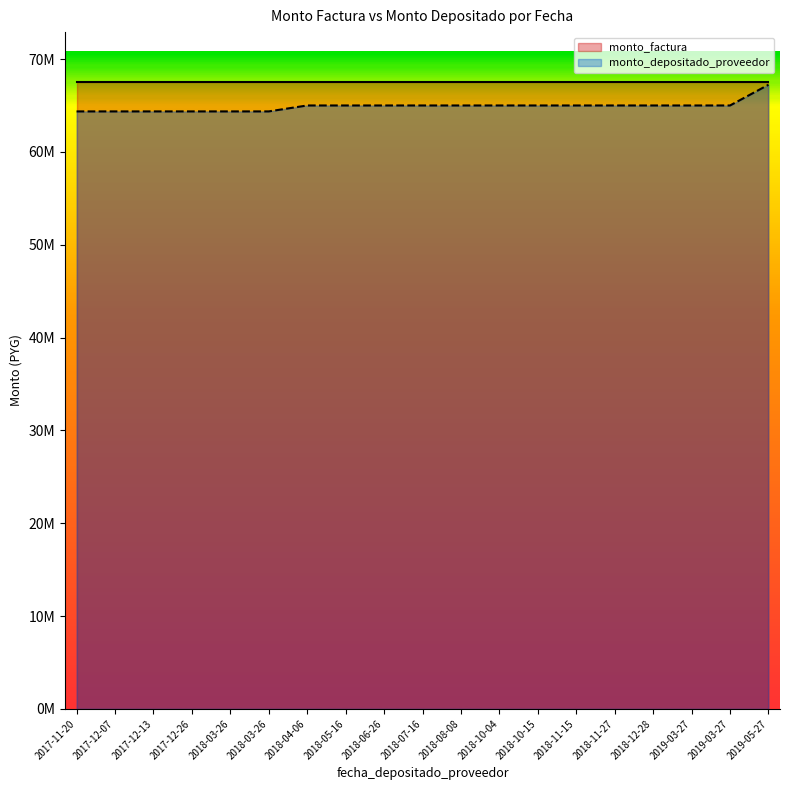

True or false: there are more than 2 points higher than both neighbors.

False